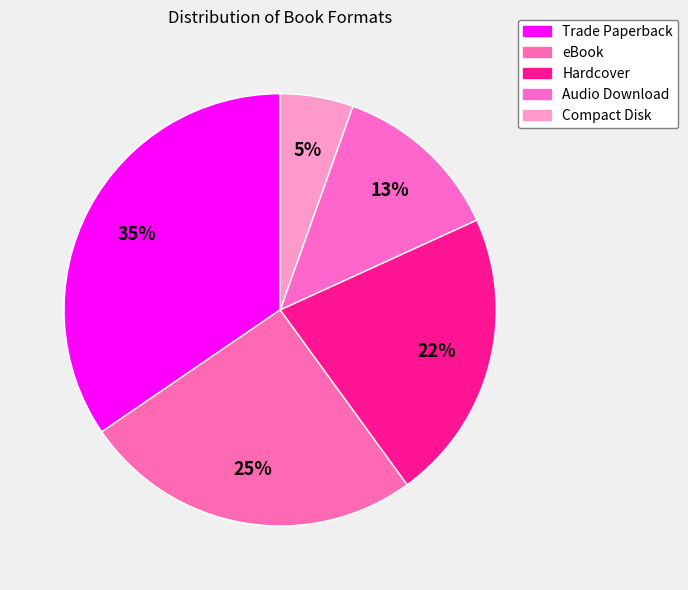

True or false: Hardcover accounts for 36% of the total.

False